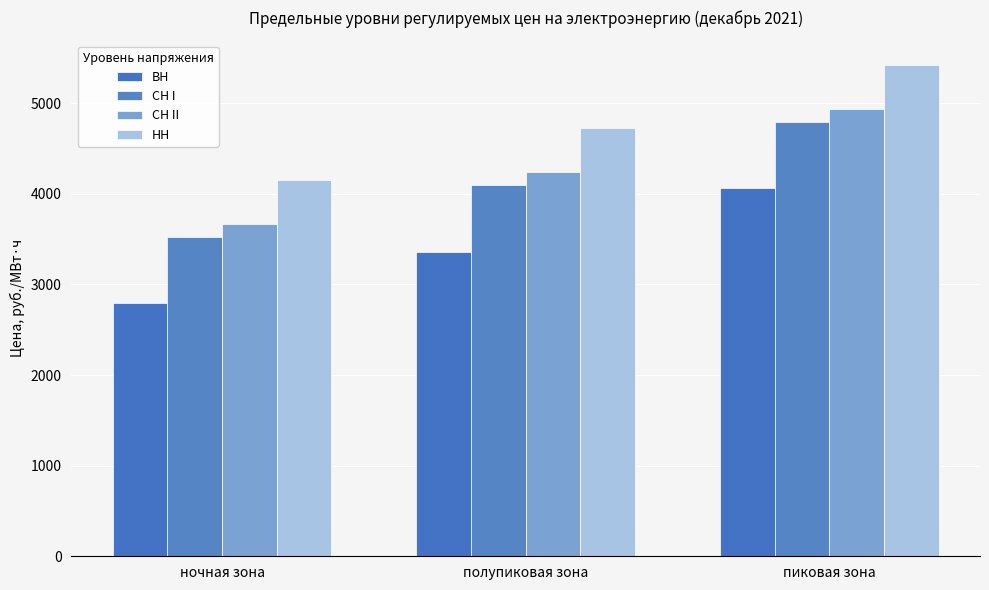

How many data points does each series have?

3